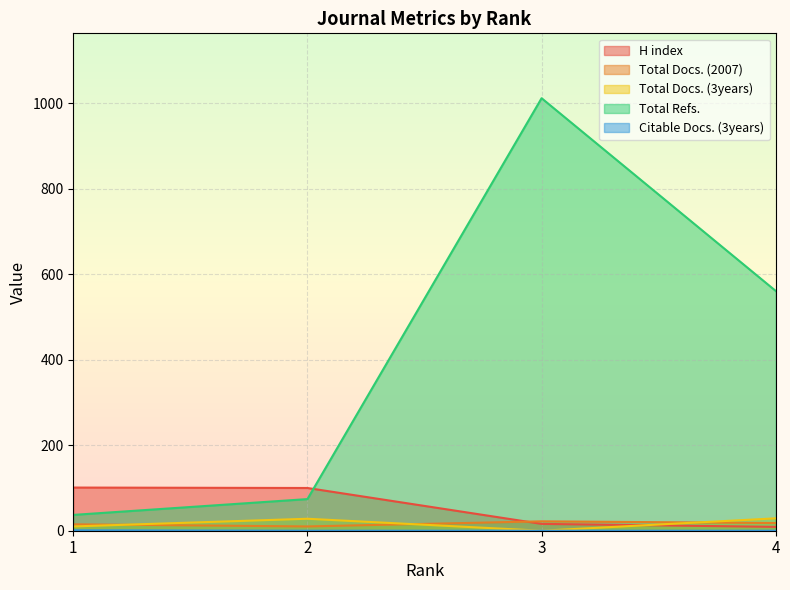

What is the difference between the maximum and minimum values in the Citable Docs. (3years) series?

1